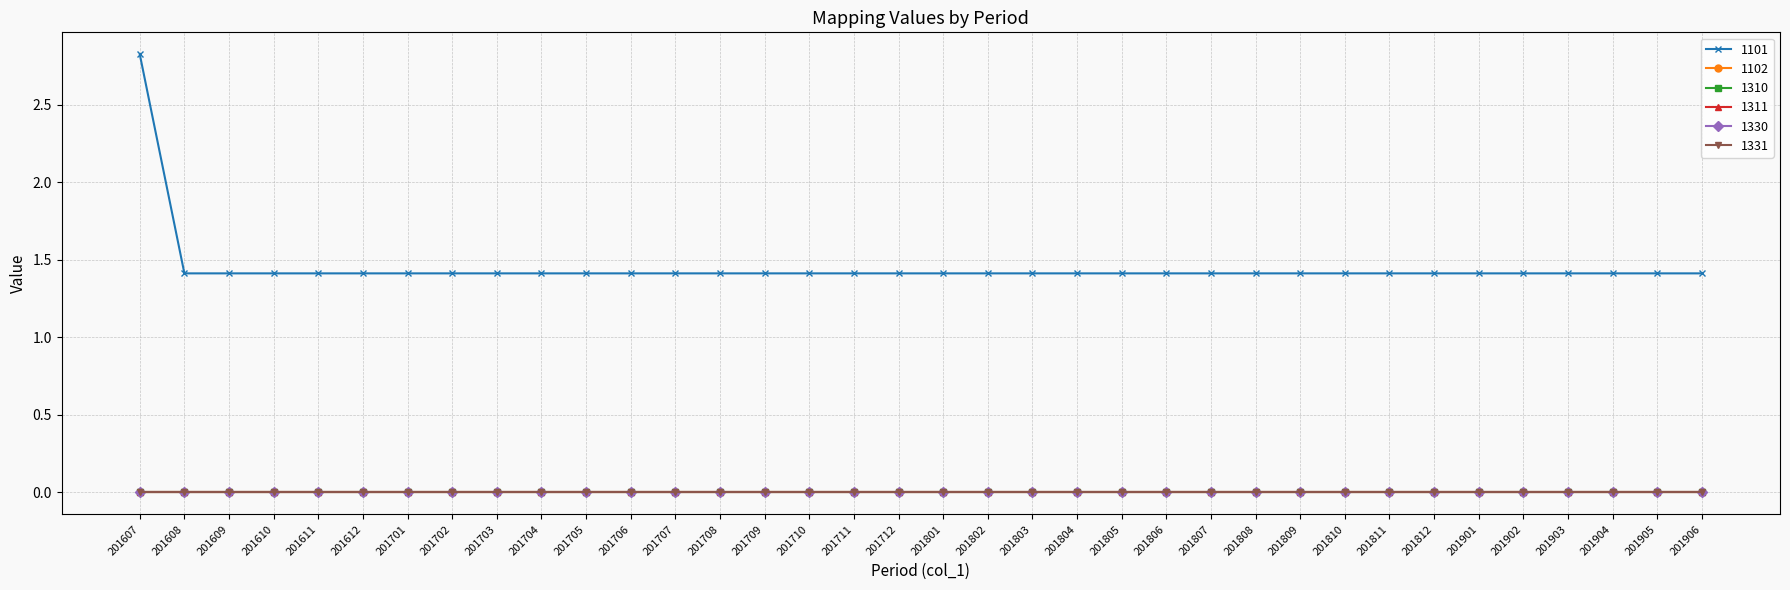

At which label does 1102 reach its minimum?

201607